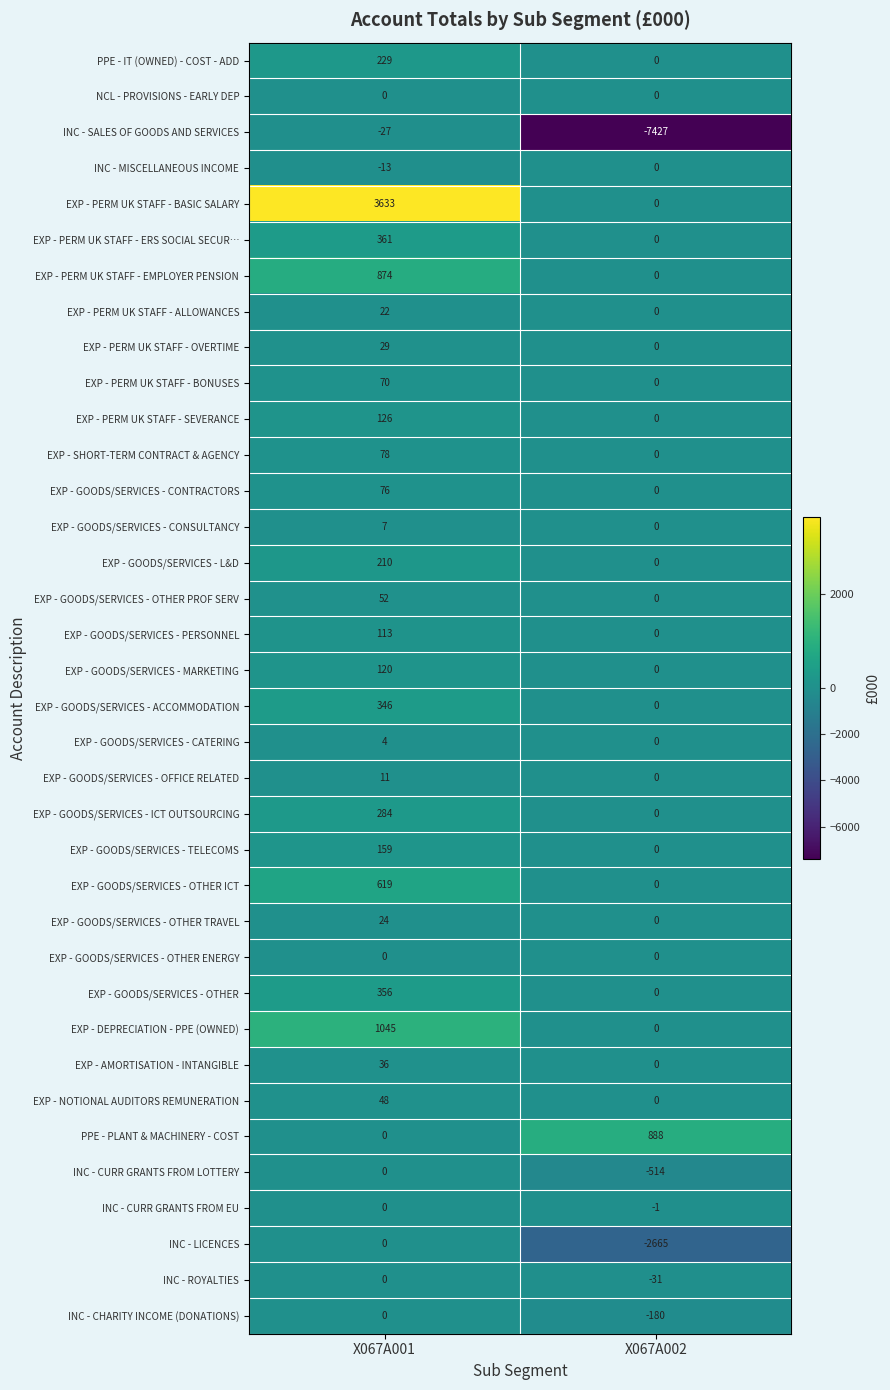

How many categories are shown in the chart?

2